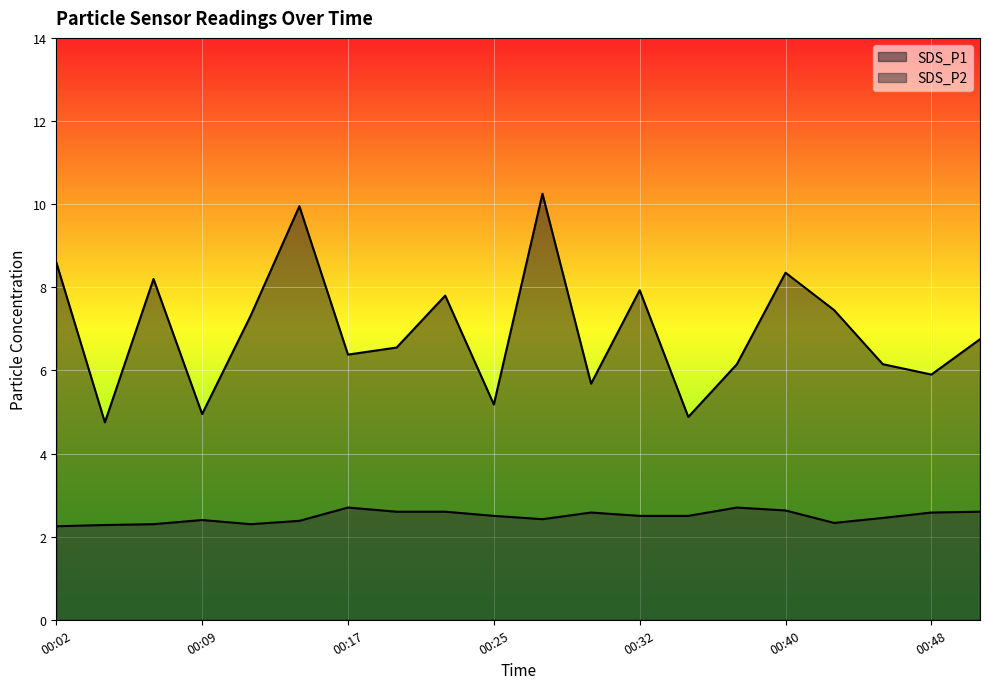

List the series in order of their peak value, lowest first.

SDS_P2, SDS_P1